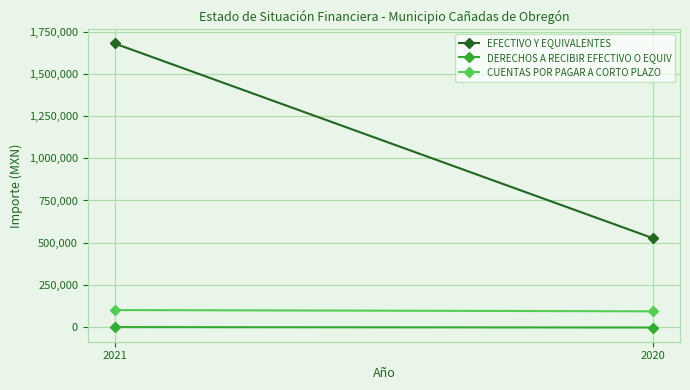

What are all the series names shown in the legend?

EFECTIVO Y EQUIVALENTES, DERECHOS A RECIBIR EFECTIVO O EQUIV, CUENTAS POR PAGAR A CORTO PLAZO